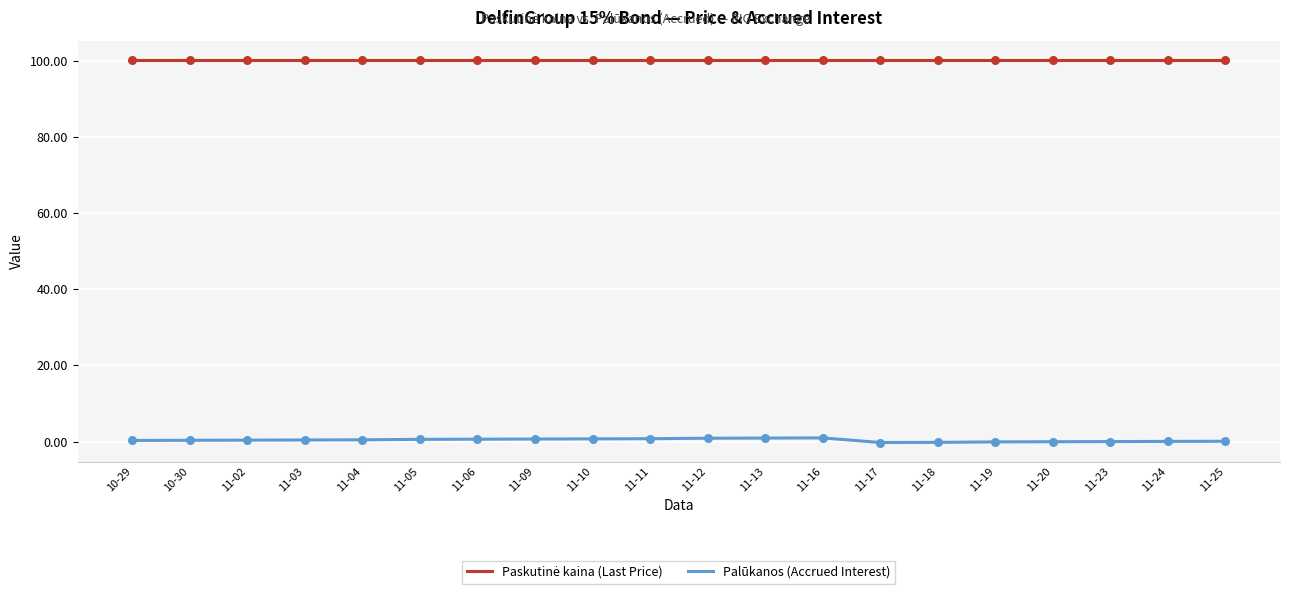

What position from the right is 11-23?

3